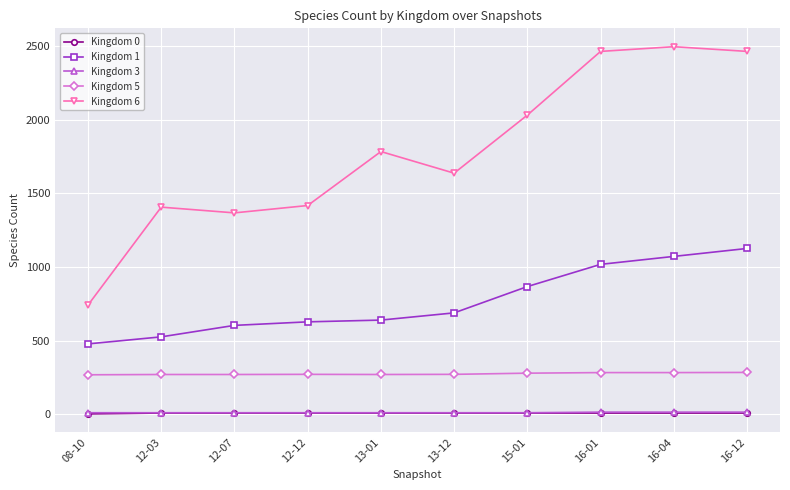

Which series has the largest total across all categories?

Kingdom 6